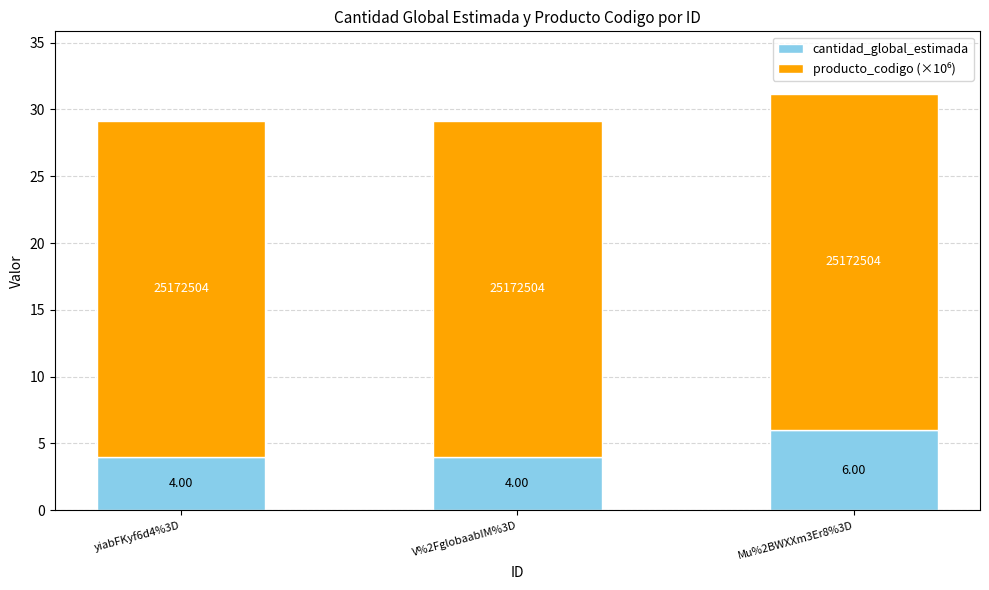

What is the sum of the cantidad_global_estimada values at yiabFKyf6d4%3D and Mu%2BWXXm3Er8%3D?

10.0